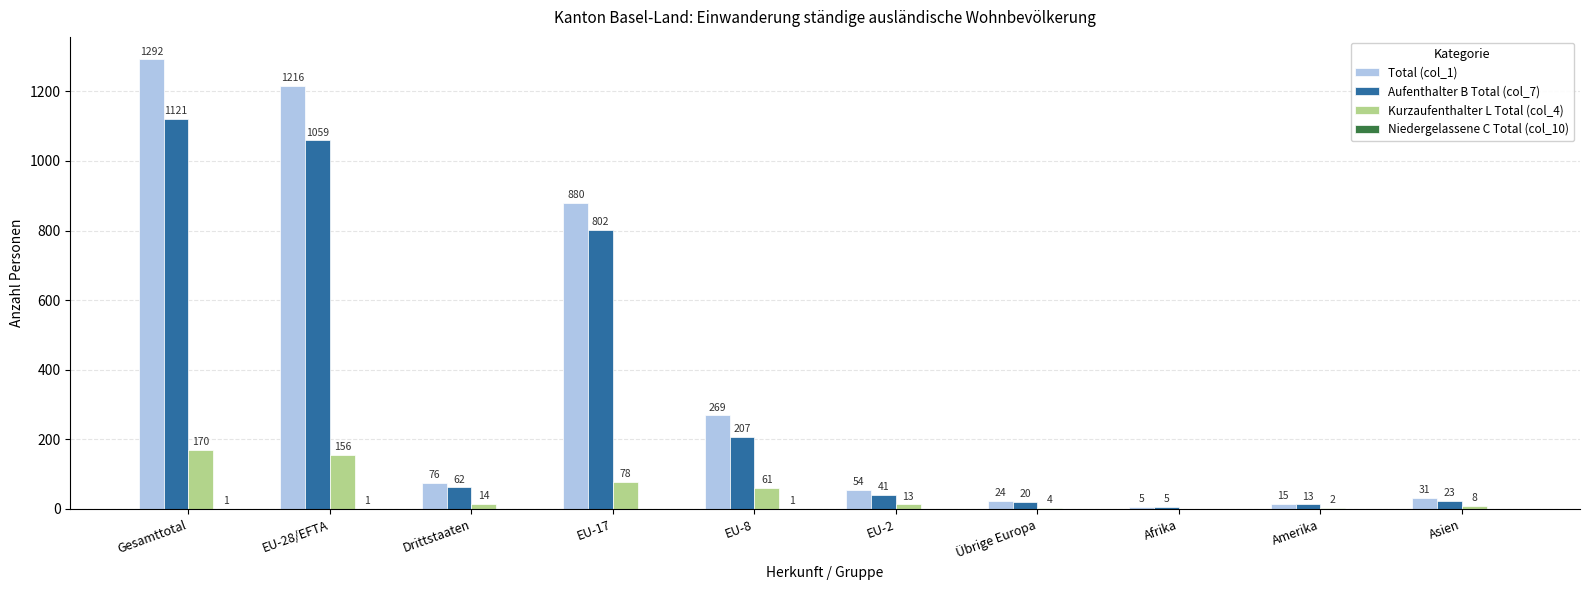

Which series has the widest spread of values?

Total (col_1)